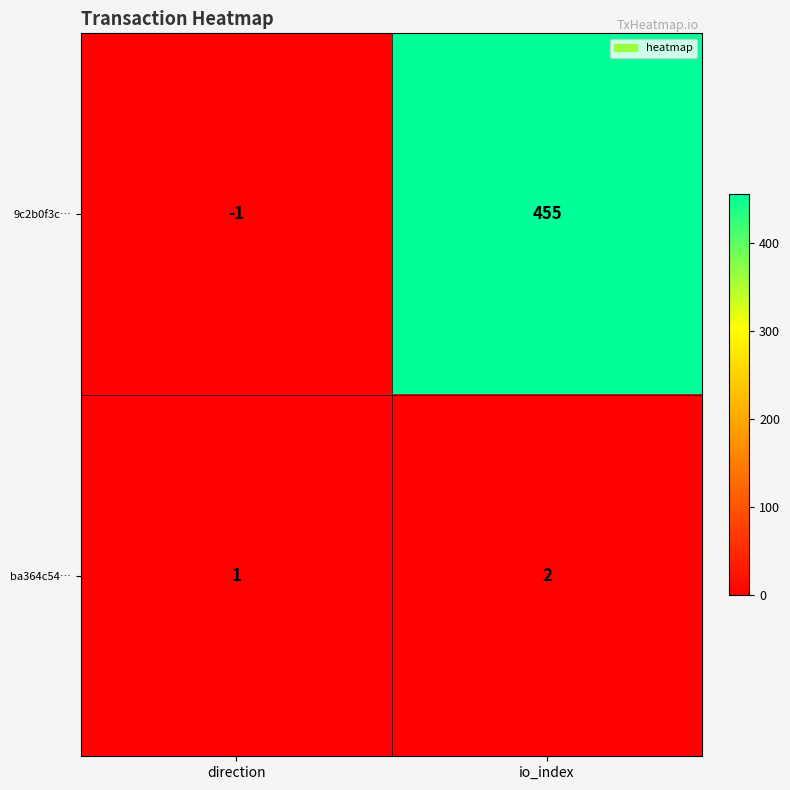

At which category is the sum across all series the highest?

io_index